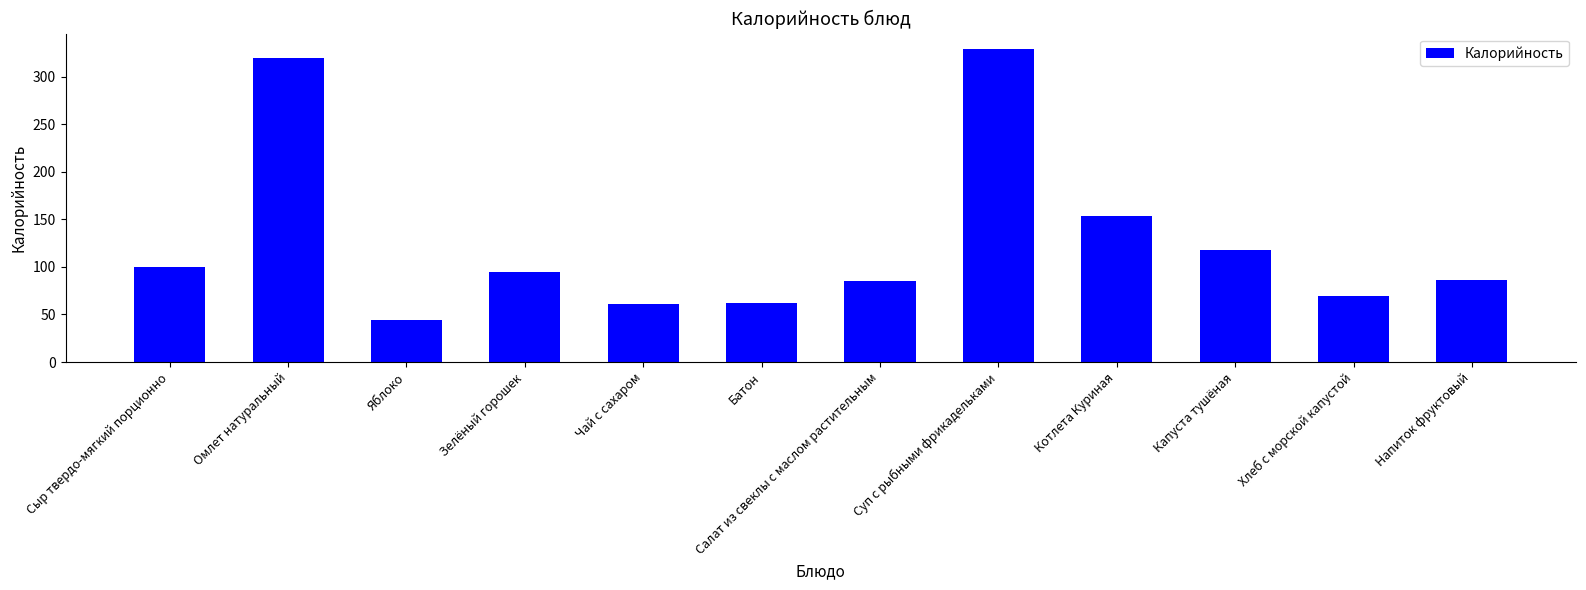

What is the difference between the maximum and minimum values?

284.6